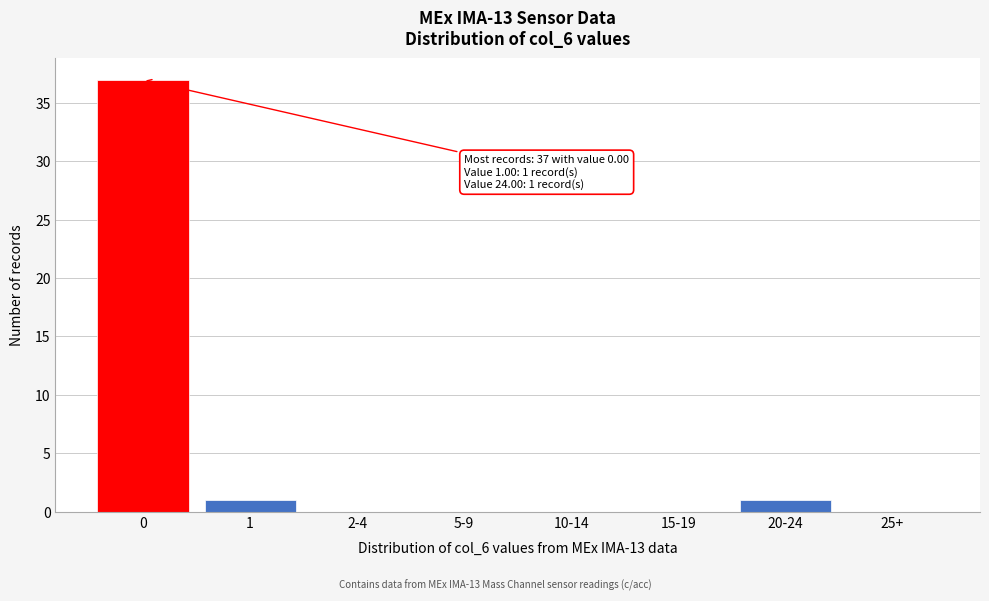

Reading left to right, extract all data points from this chart.

0=37	1=1	2-4=0	5-9=0	10-14=0	15-19=0	20-24=1	25+=0